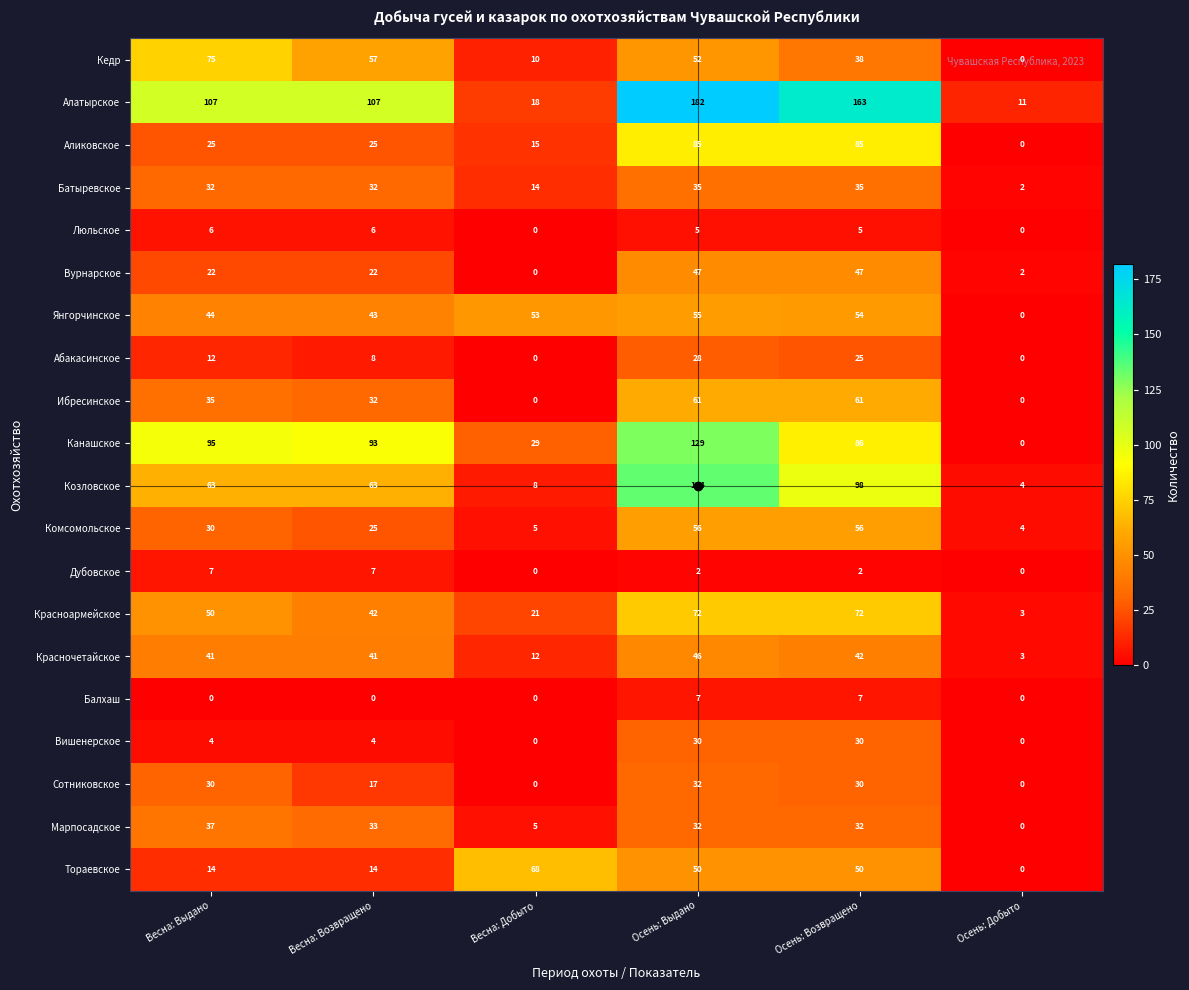

What is the difference between the maximum and minimum values in the Аликовское series?

85